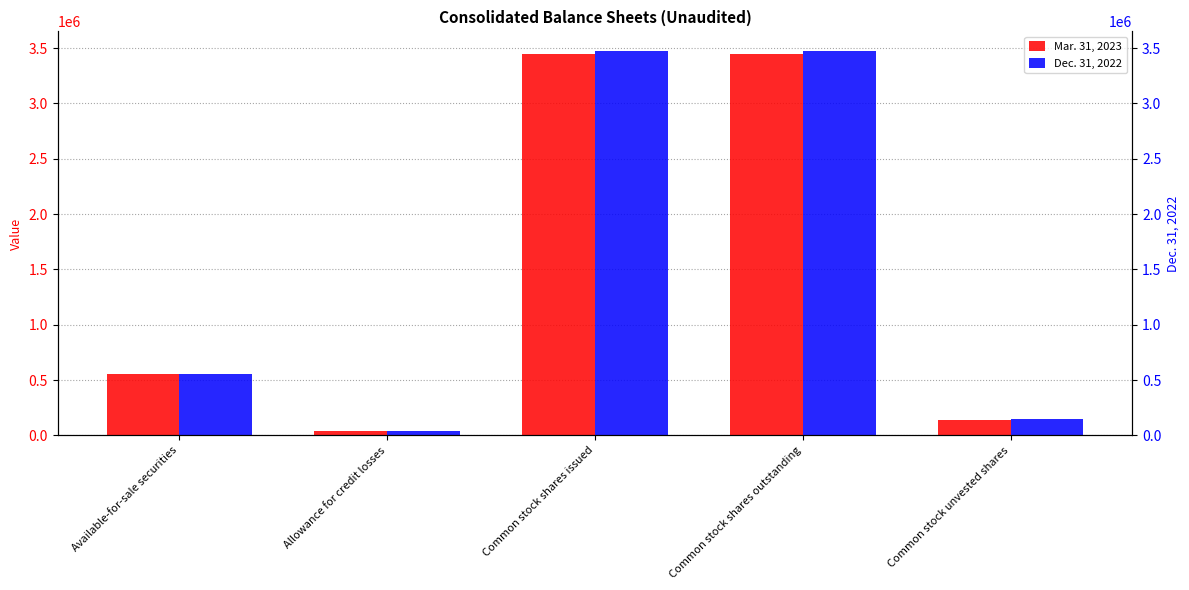

The value of Dec. 31, 2022 at Common stock unvested shares is 145677. True or false?

True